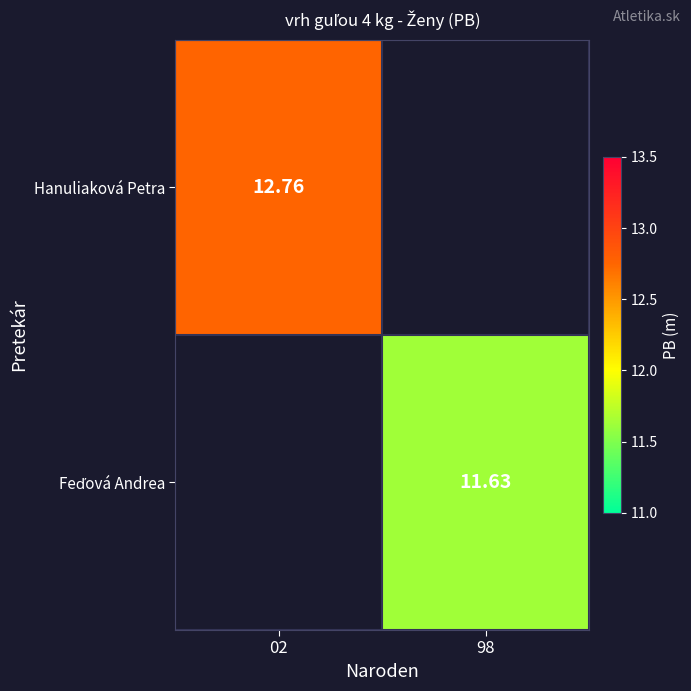

Is it true that Feďová Andrea equals 3.2 at 98?

False